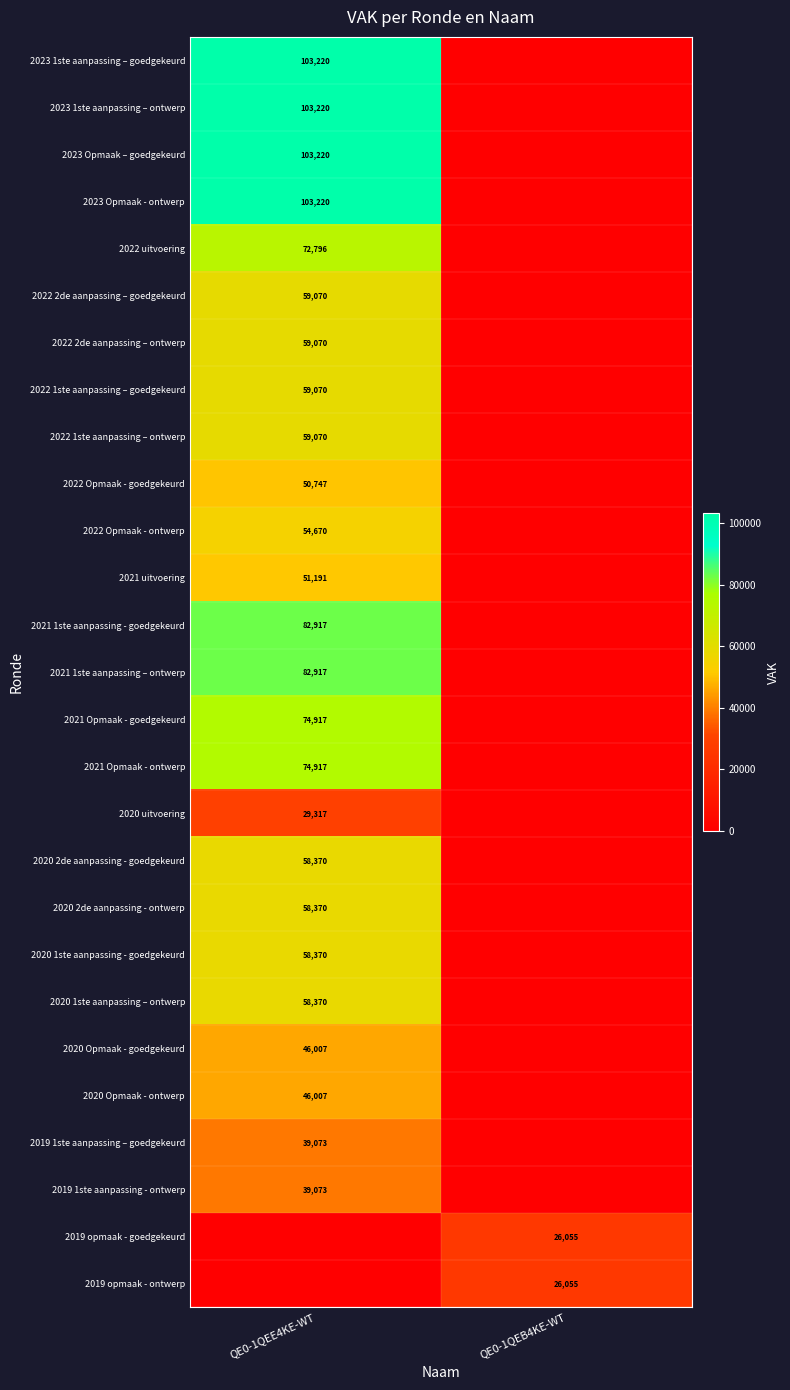

True or false: 2023 Opmaak – goedgekeurd has a value of 103220 at QE0-1QEE4KE-WT.

True